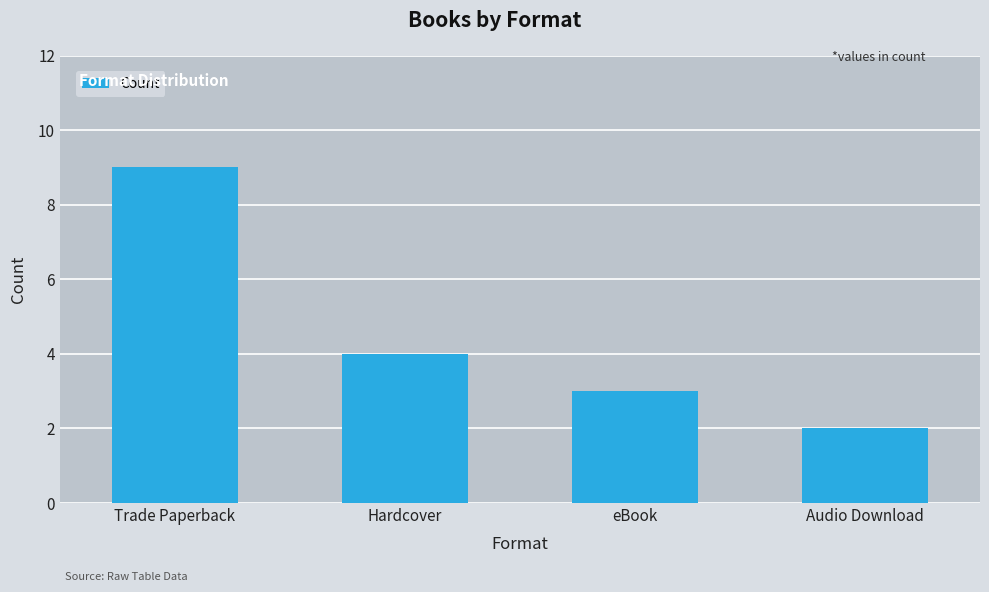

Rank the categories by value from lowest to highest.

Audio Download, eBook, Hardcover, Trade Paperback